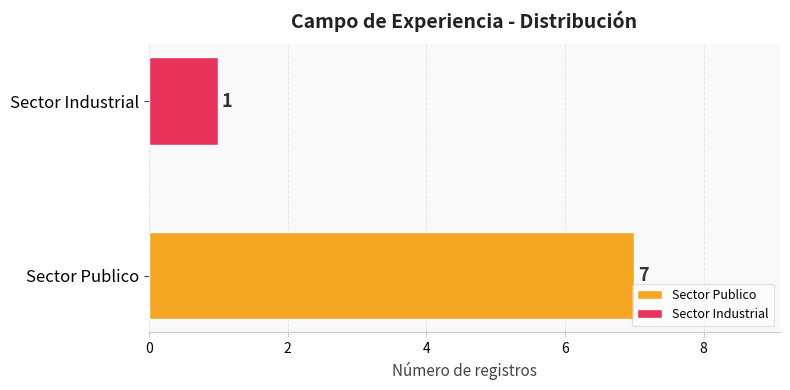

What is the smallest value displayed?

1